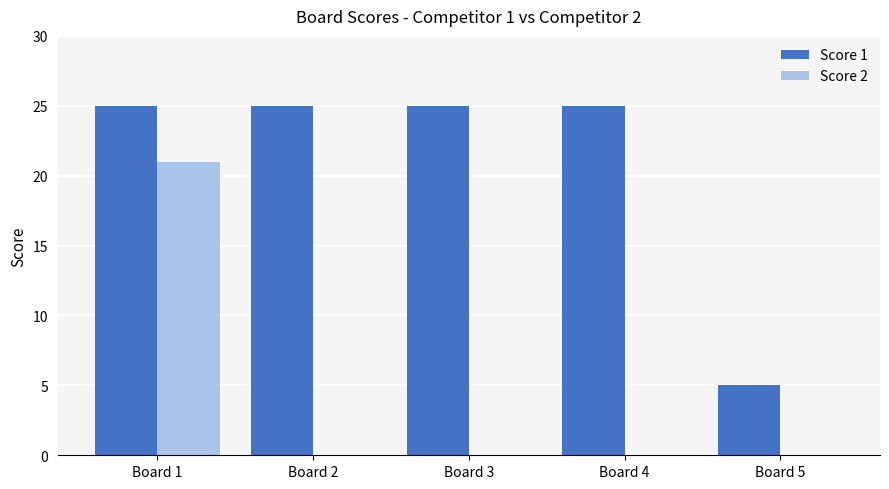

Which series changed the most between Board 2 and Board 5?

Score 1